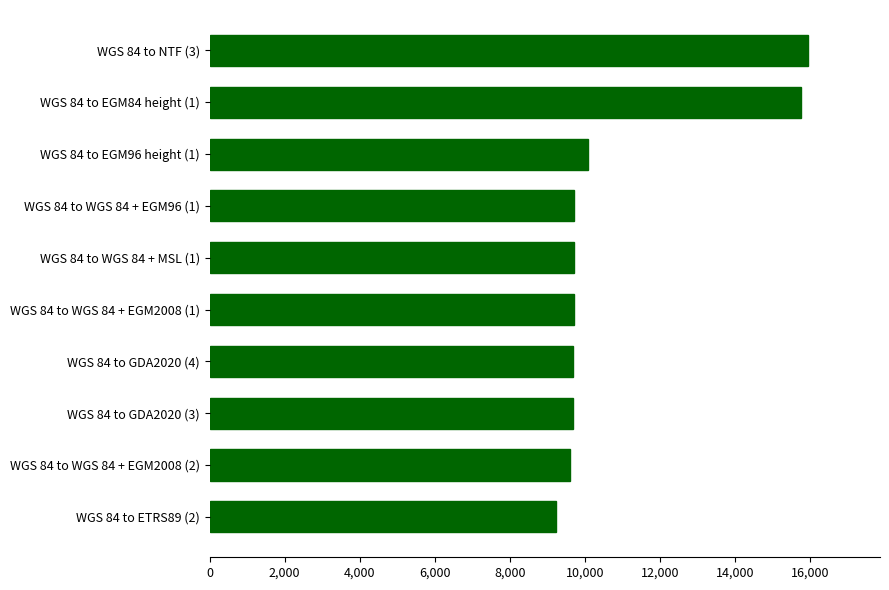

At which label is the value closest to 12592?

WGS 84 to EGM96 height (1)